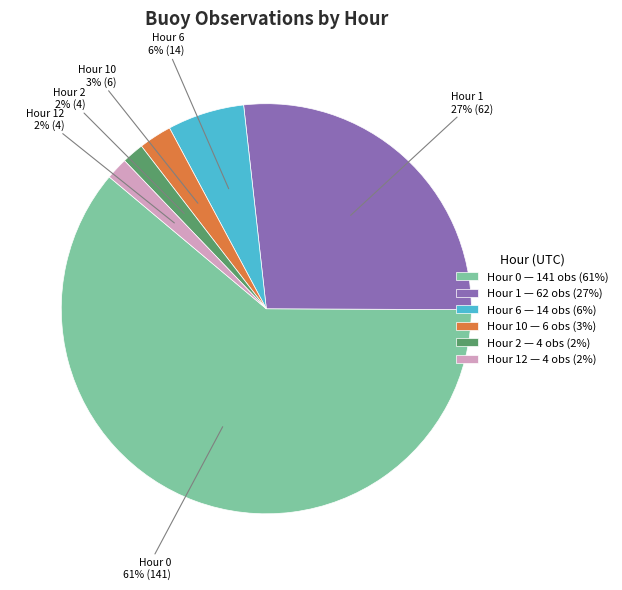

The Hour 10 — 6 obs (3%) slice represents 3% of the pie. True or false?

True